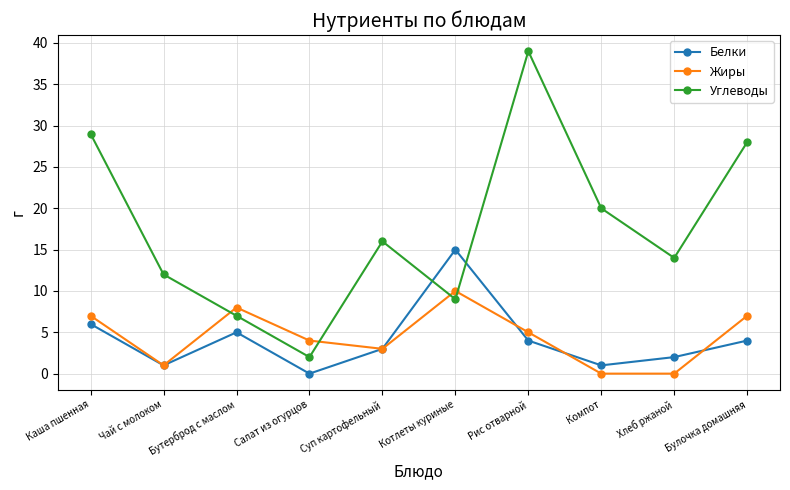

Which series has the widest spread of values?

Углеводы